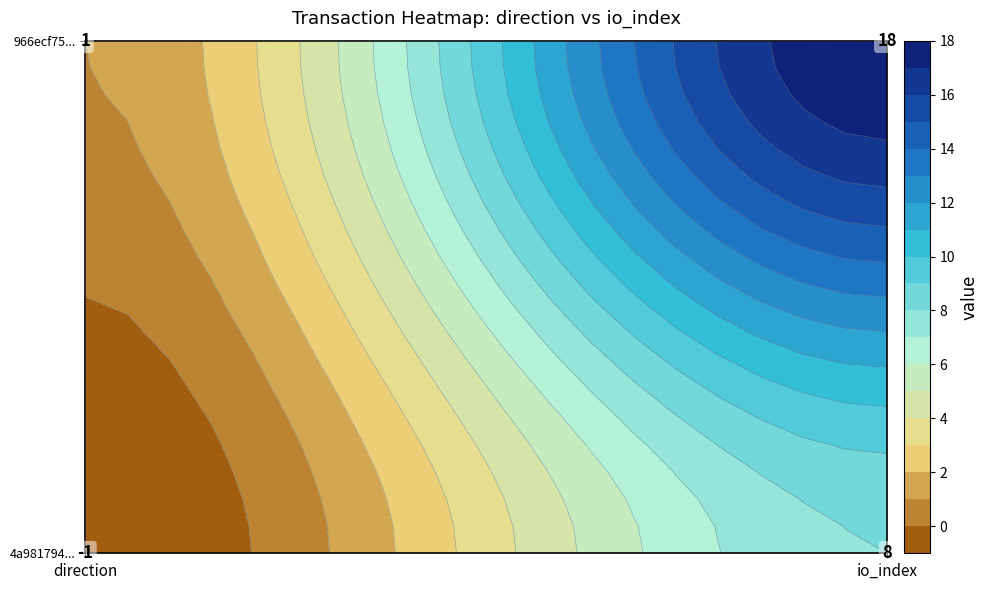

What value does the 4a981794cf948c09a754ab79e917e0851131320 series have at 1?

8